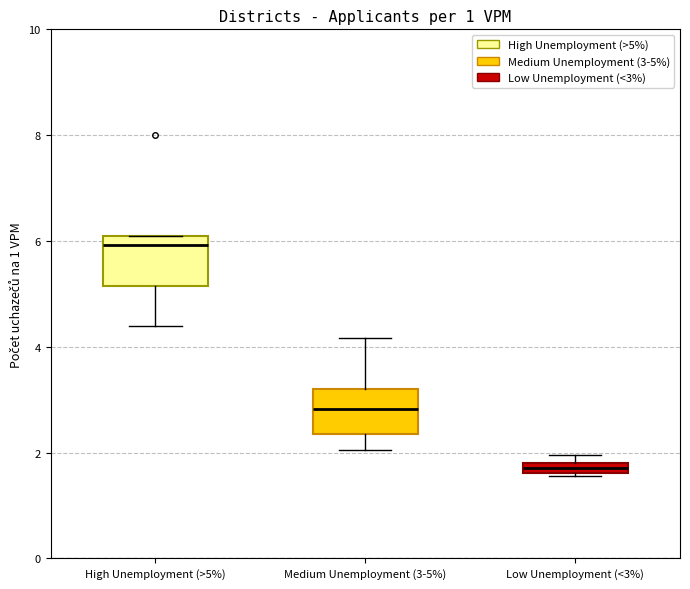

Where is the lower edge of the box for Low Unemployment (<3%) on the y-axis? The values are not printed on the chart, so give them approximately, as read against the axis.

1.6